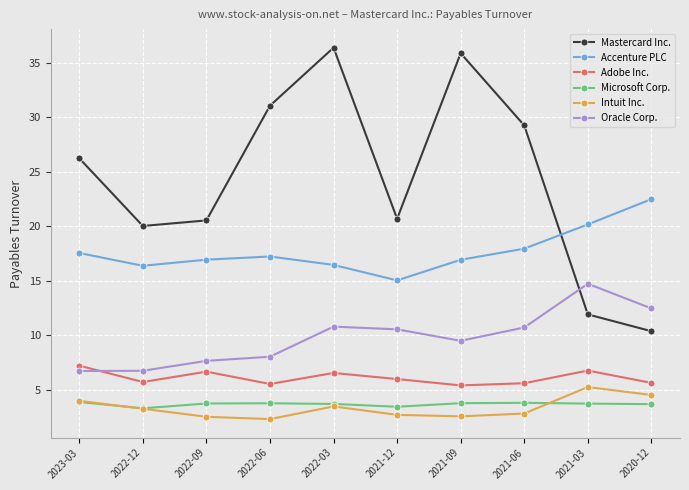

How many values in the Oracle Corp. series exceed 10?

5